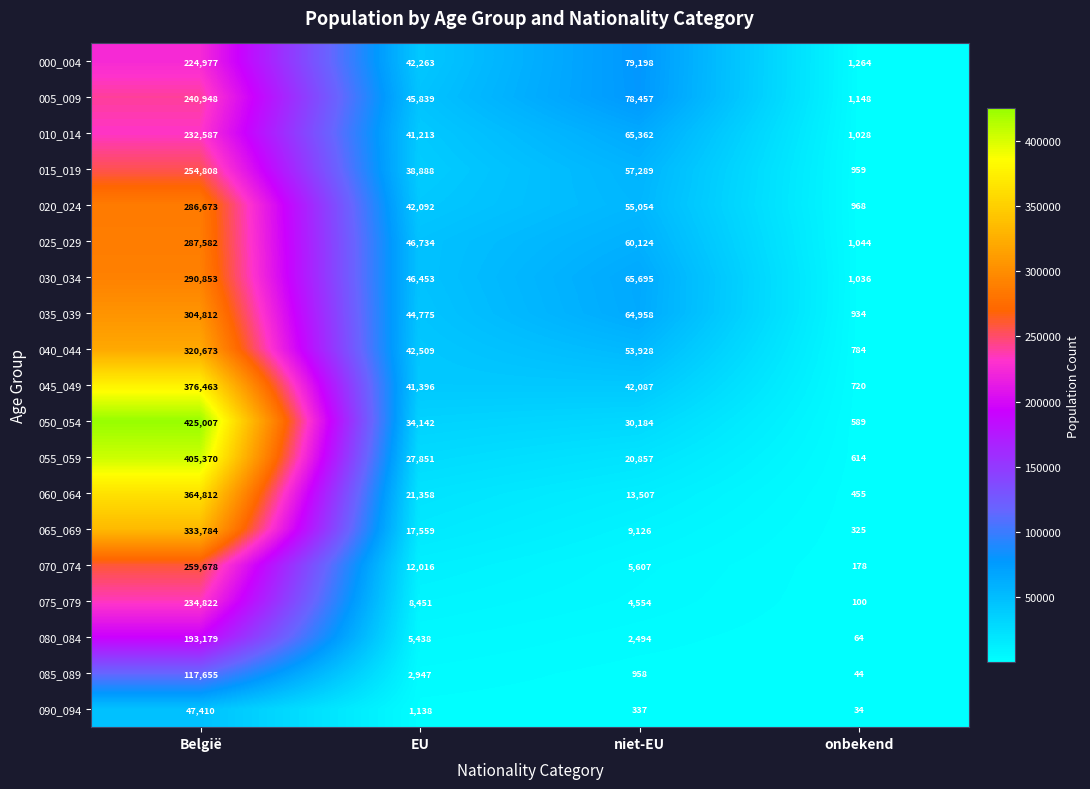

What is the spread (max minus min) of values at niet-EU?

78861